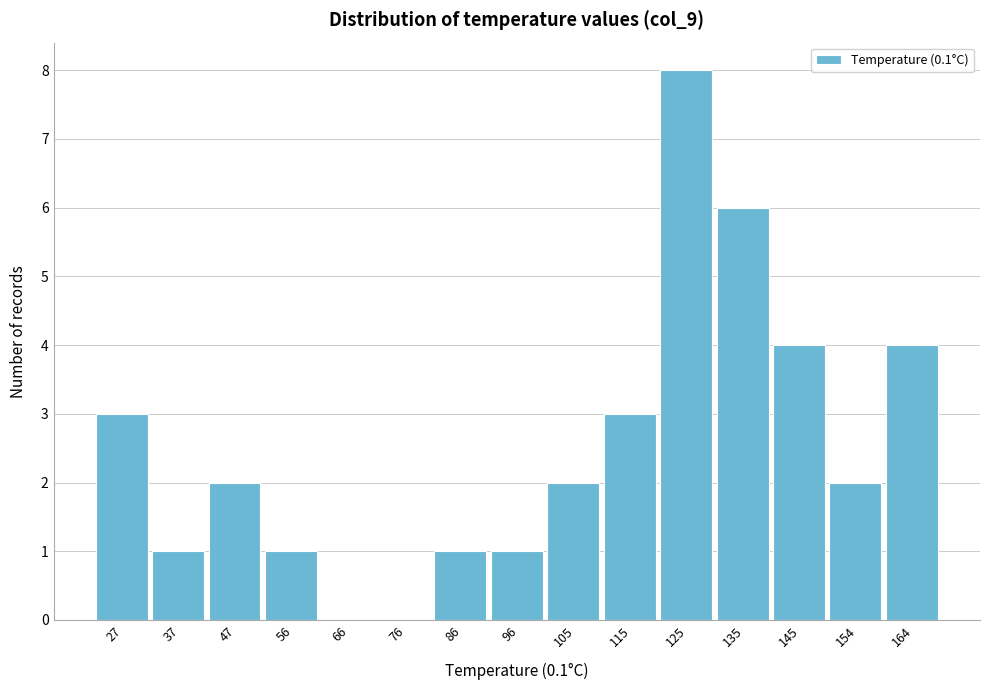

Reading left to right, list all the values displayed in this chart.

27=3	37=1	47=2	56=1	66=0	76=0	86=1	96=1	105=2	115=3	125=8	135=6	145=4	154=2	164=4